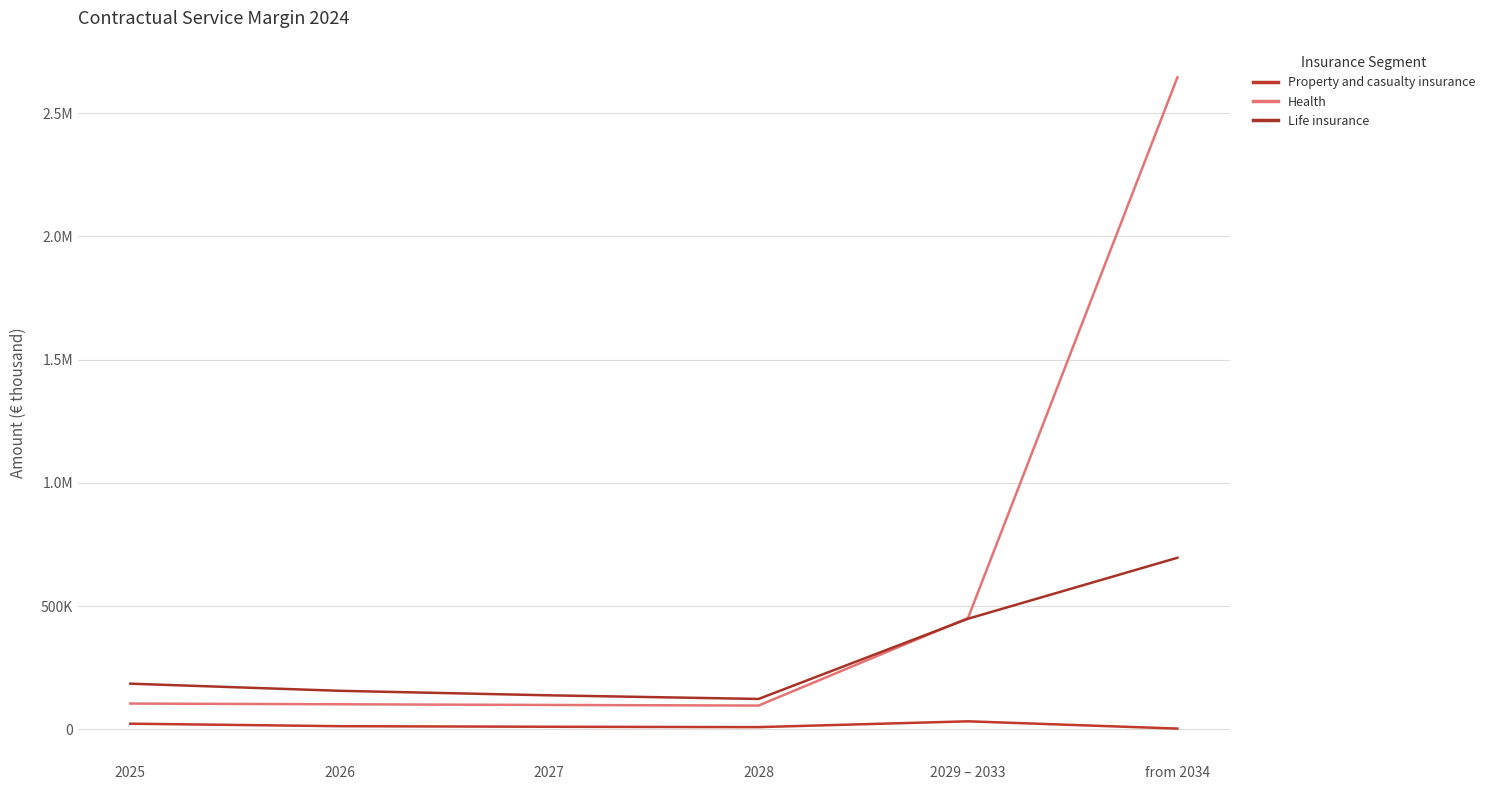

What is the label of the 2nd point from the left?

2026